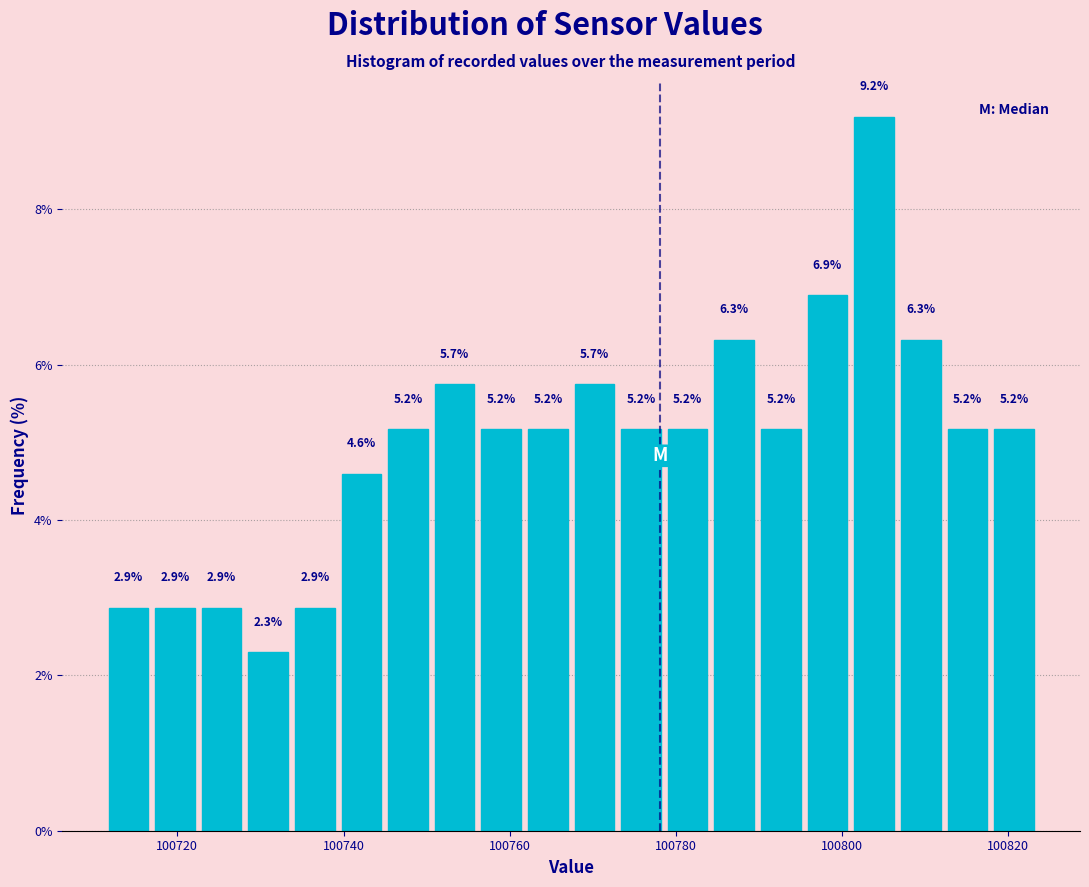

Around what value on the x-axis is the tallest bar? Give the approximate position of its centre, as read against the axis.

100804